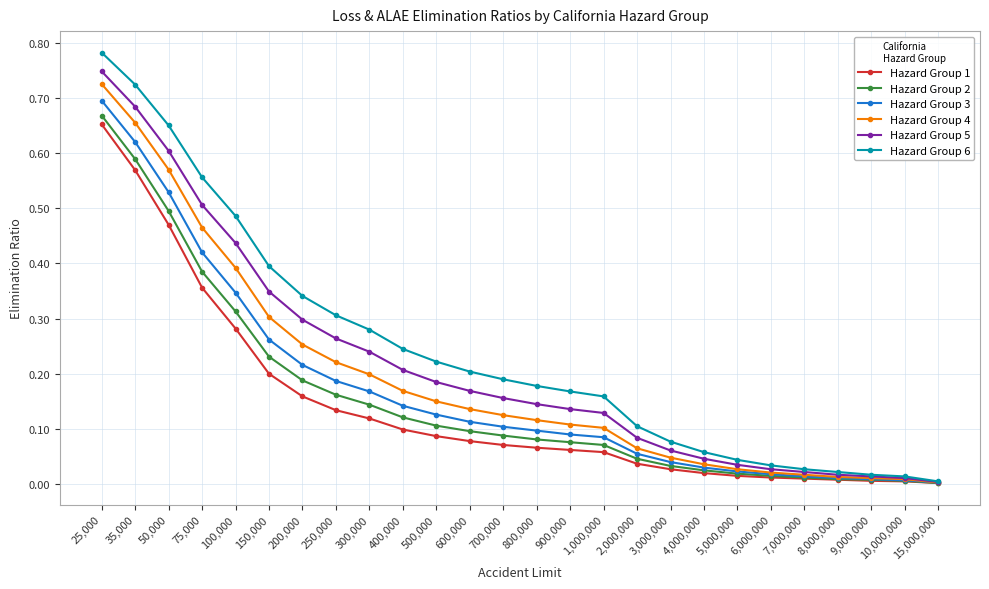

Does the chart have visible grid lines?

Yes